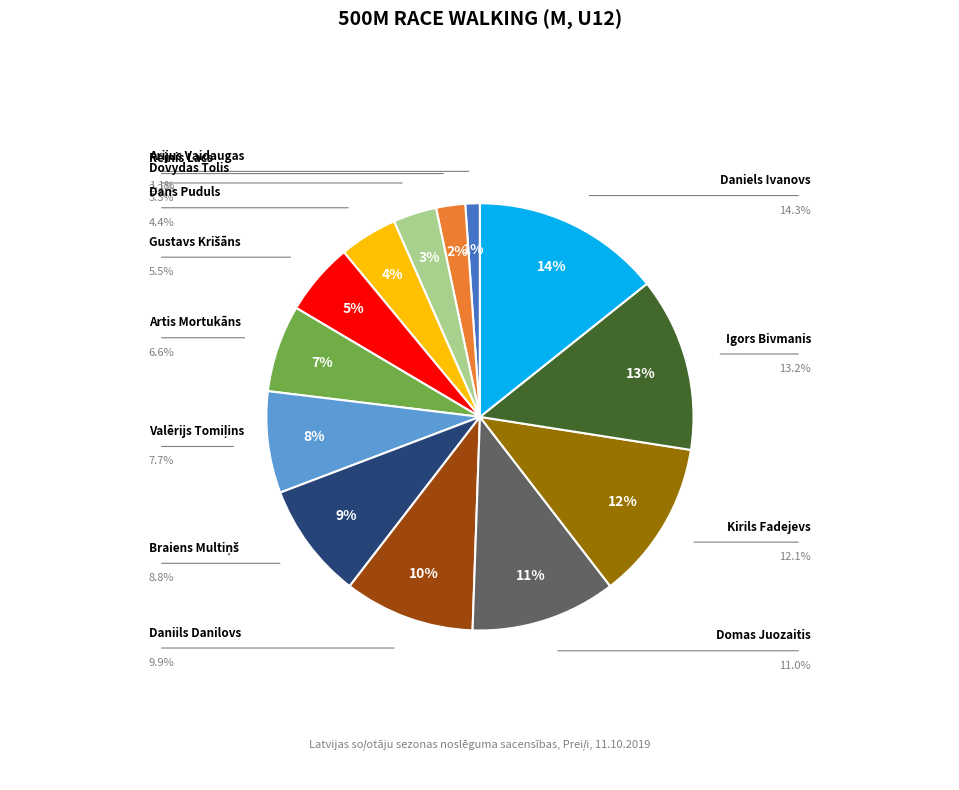

To the nearest percent, what portion does Igors Bivmanis represent?

13%